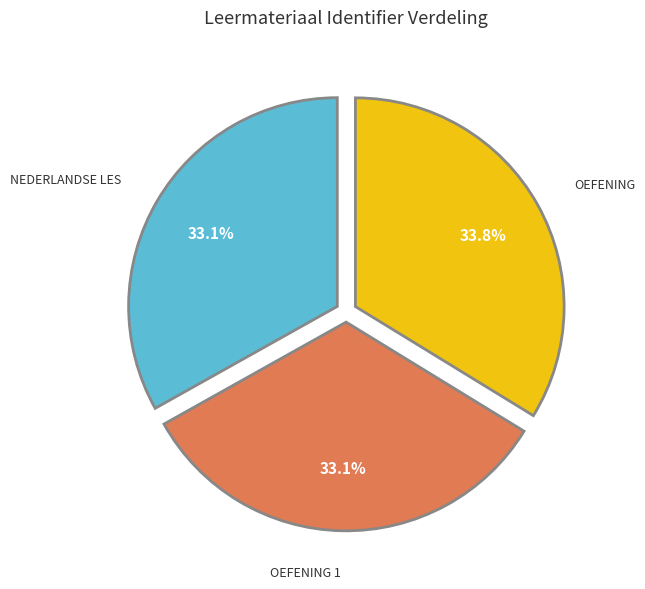

Is there a majority slice in this chart?

No